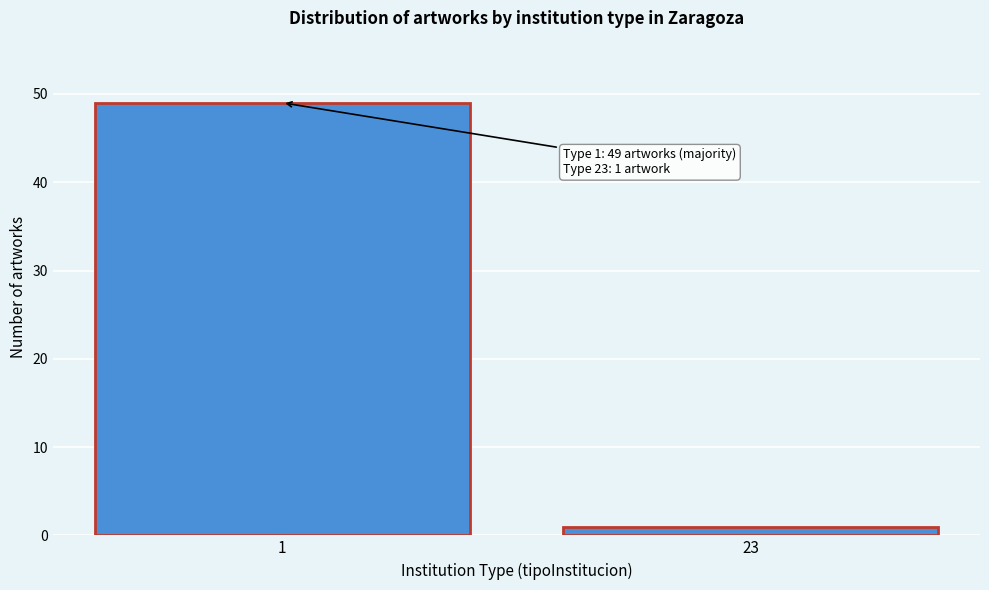

Reading left to right, list all the values displayed in this chart.

1=49	23=1